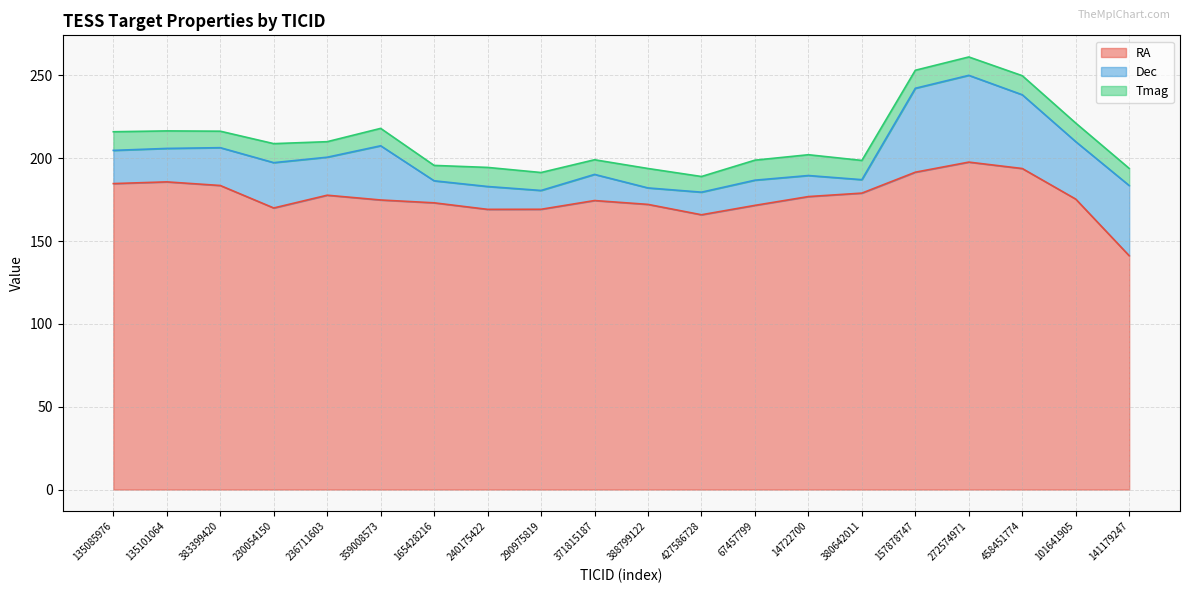

True or false: Tmag and RA cross at least once.

False